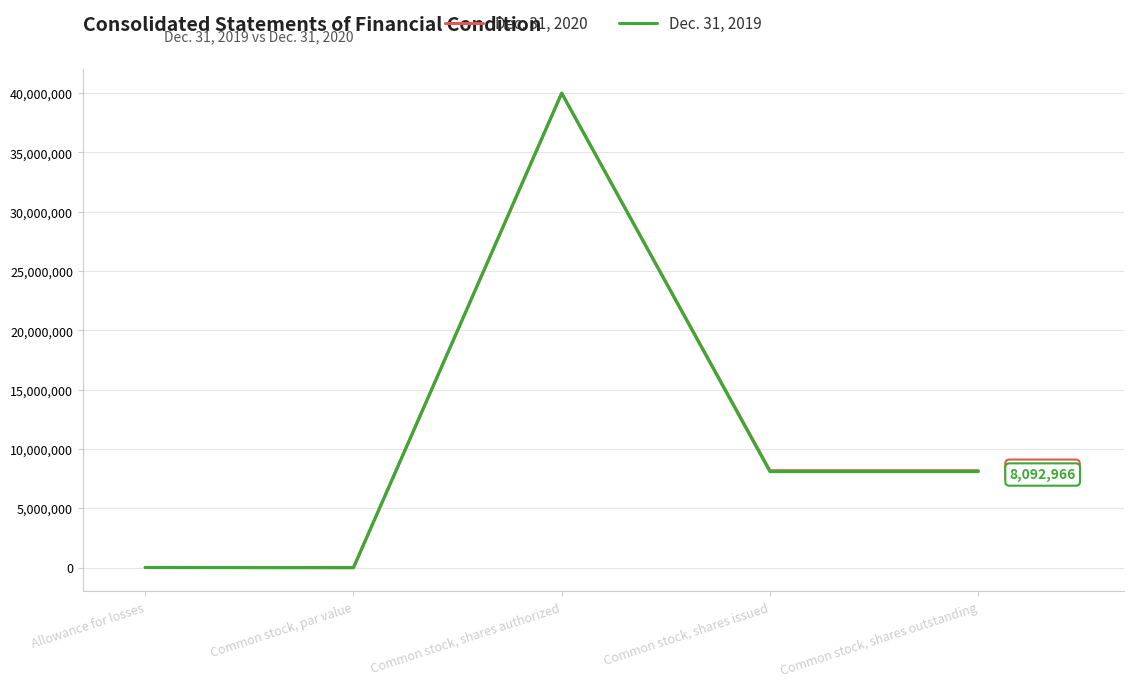

True or false: Dec. 31, 2020 has more than 2 points higher than both neighbors.

False